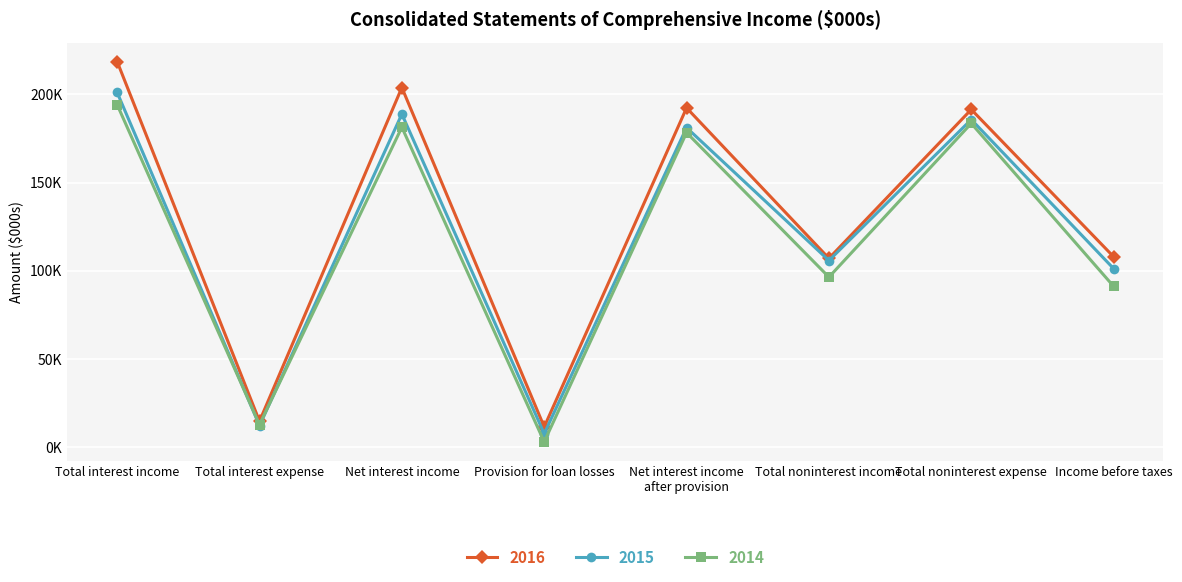

Is this an area chart (filled region under the line)?

No